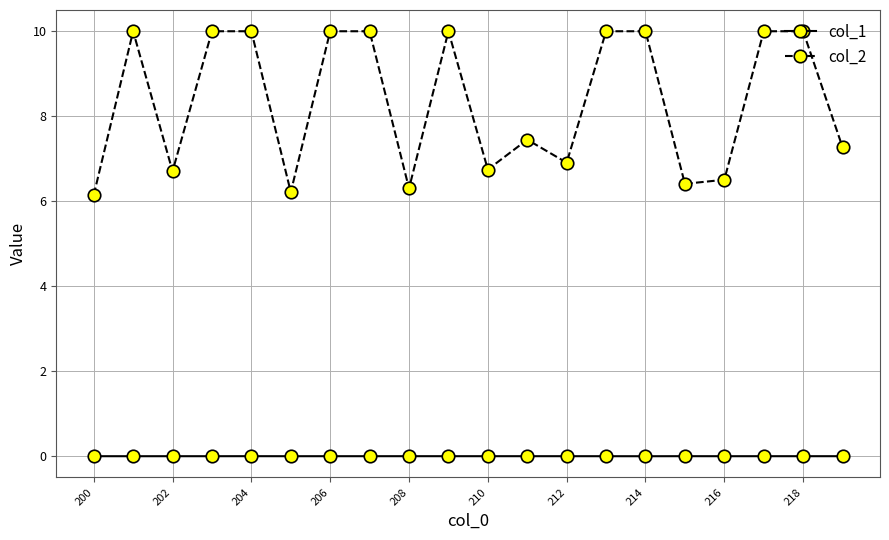

True or false: col_1 and col_2 cross at least once.

False